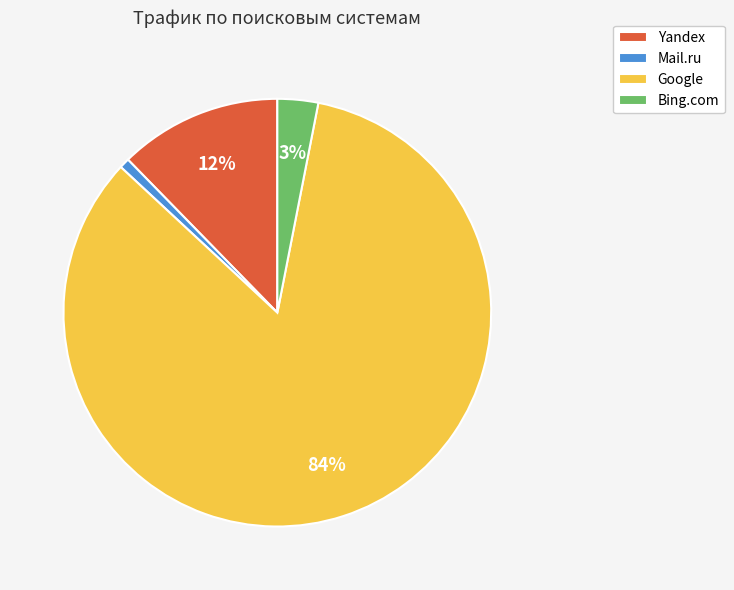

To the nearest percent, what is the difference between the largest and smallest slice percentages?

83%